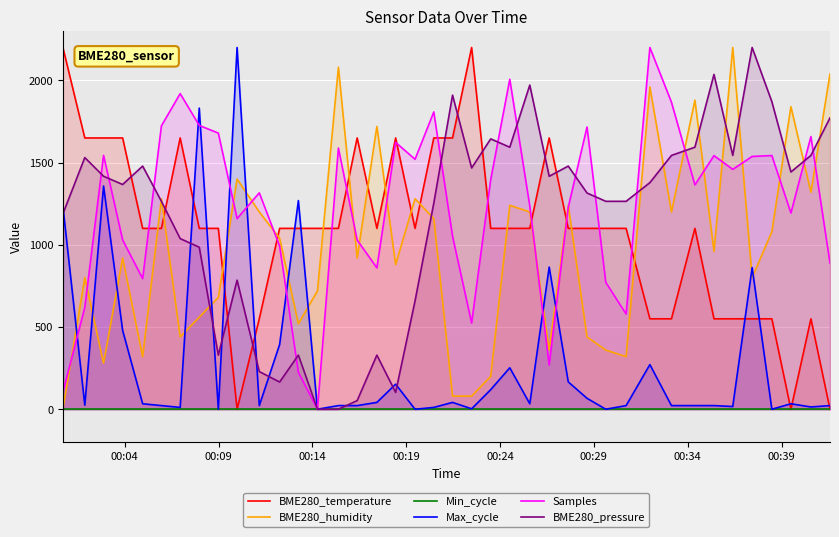

True or false: Max_cycle and BME280_humidity cross at least once.

True